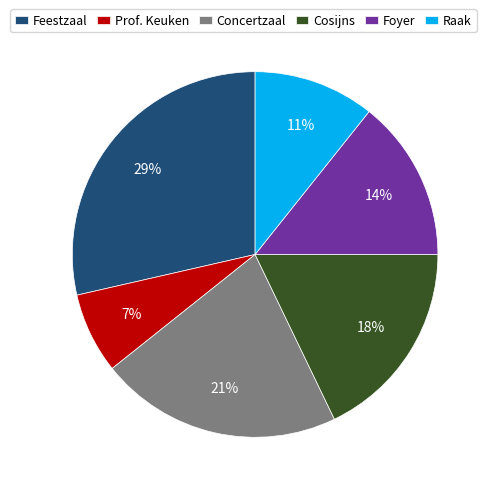

Approximately how many times larger is the value at Raak compared to Feestzaal?

0.4